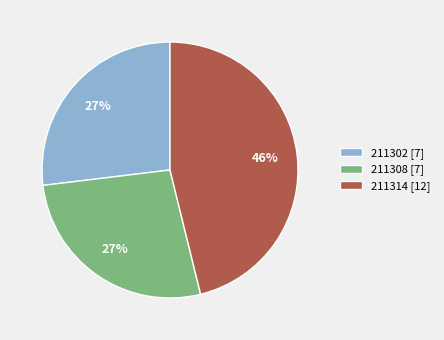

Is it true that 211314 is 46% of the pie?

True